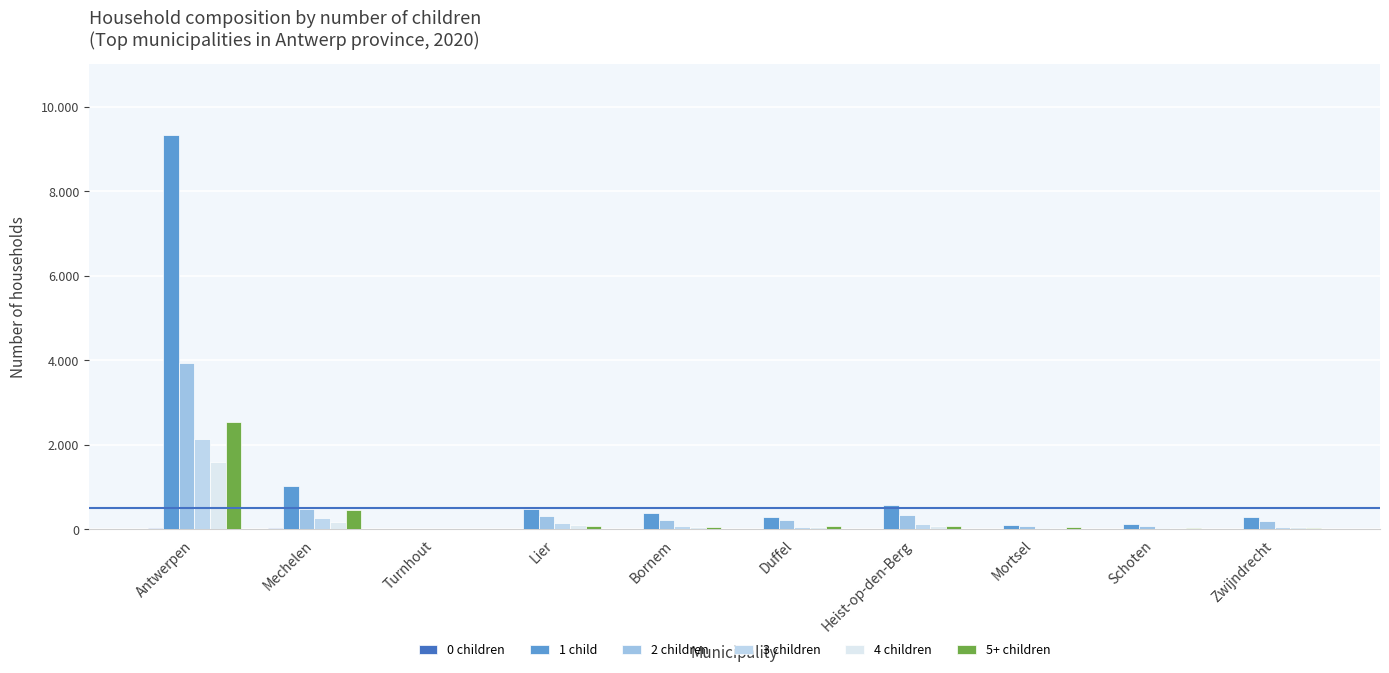

What is the sum of all 4 children values?

2104